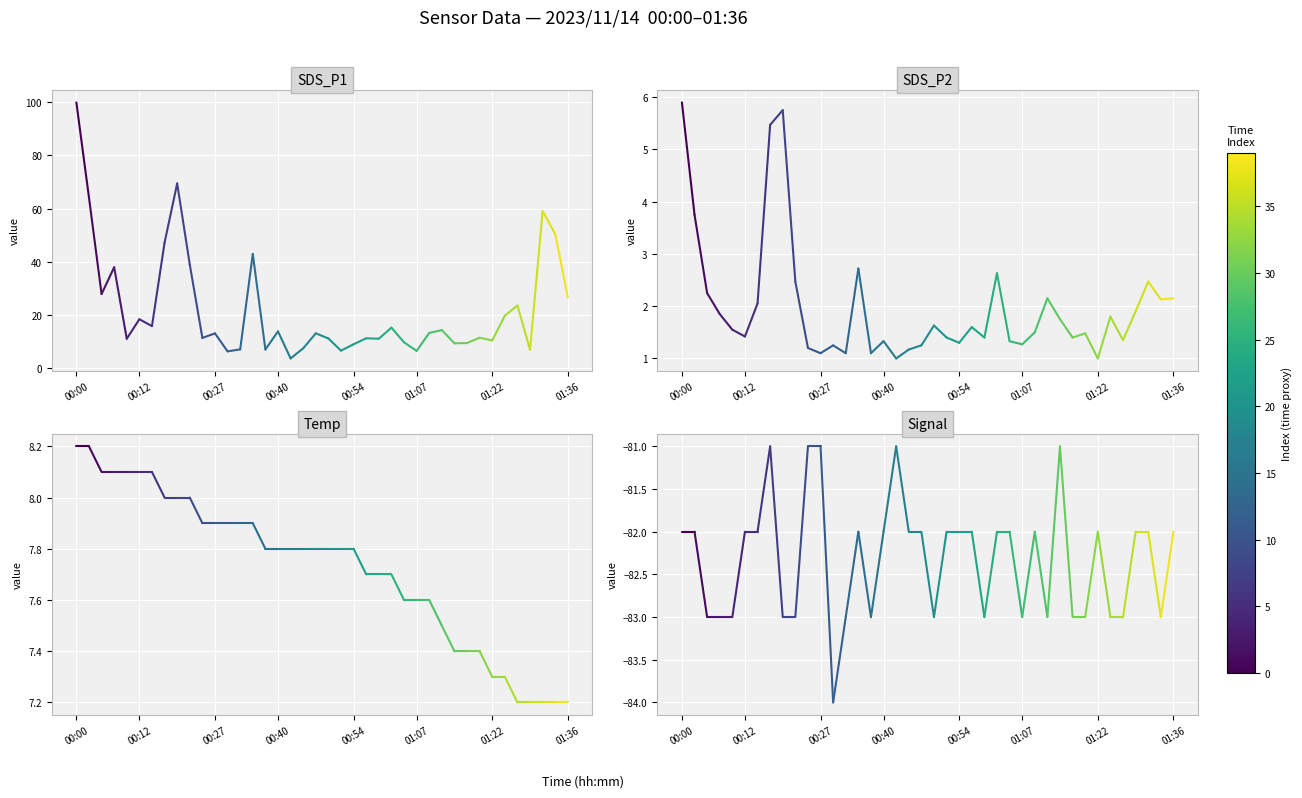

True or false: SDS_P1 has a value of 149.4 at 00:00.

False